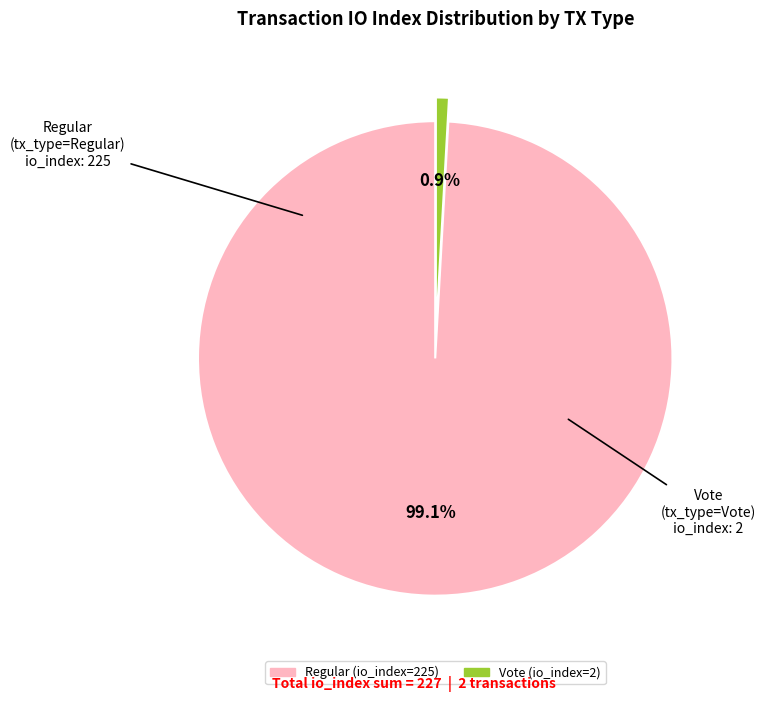

Is the sum of Vote (io_index=2) and Regular (io_index=225) greater than half?

Yes